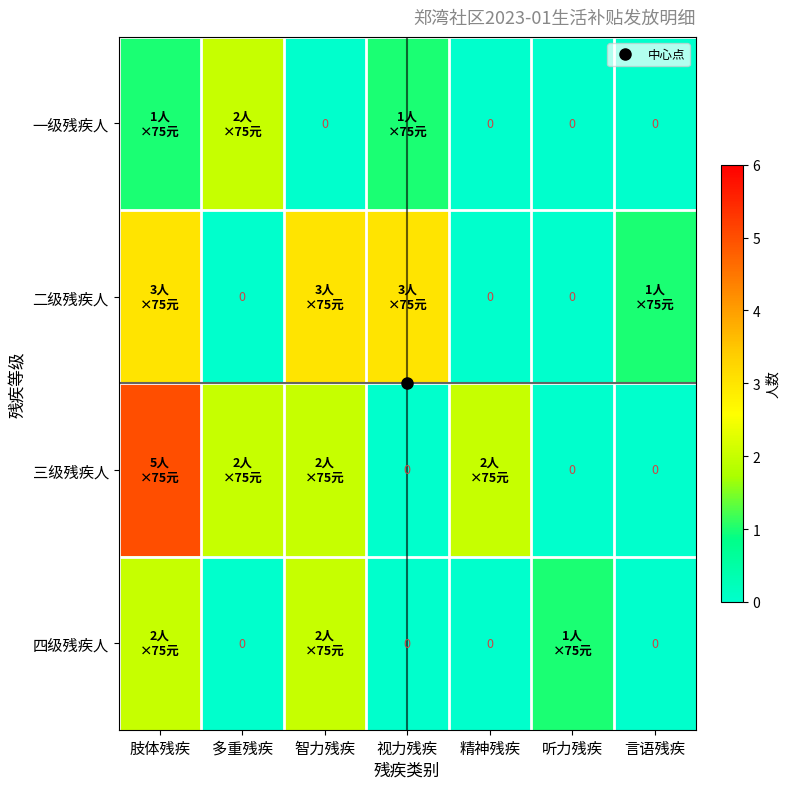

At 听力残疾, list the series in order from smallest to largest.

一级残疾人, 二级残疾人, 三级残疾人, 四级残疾人